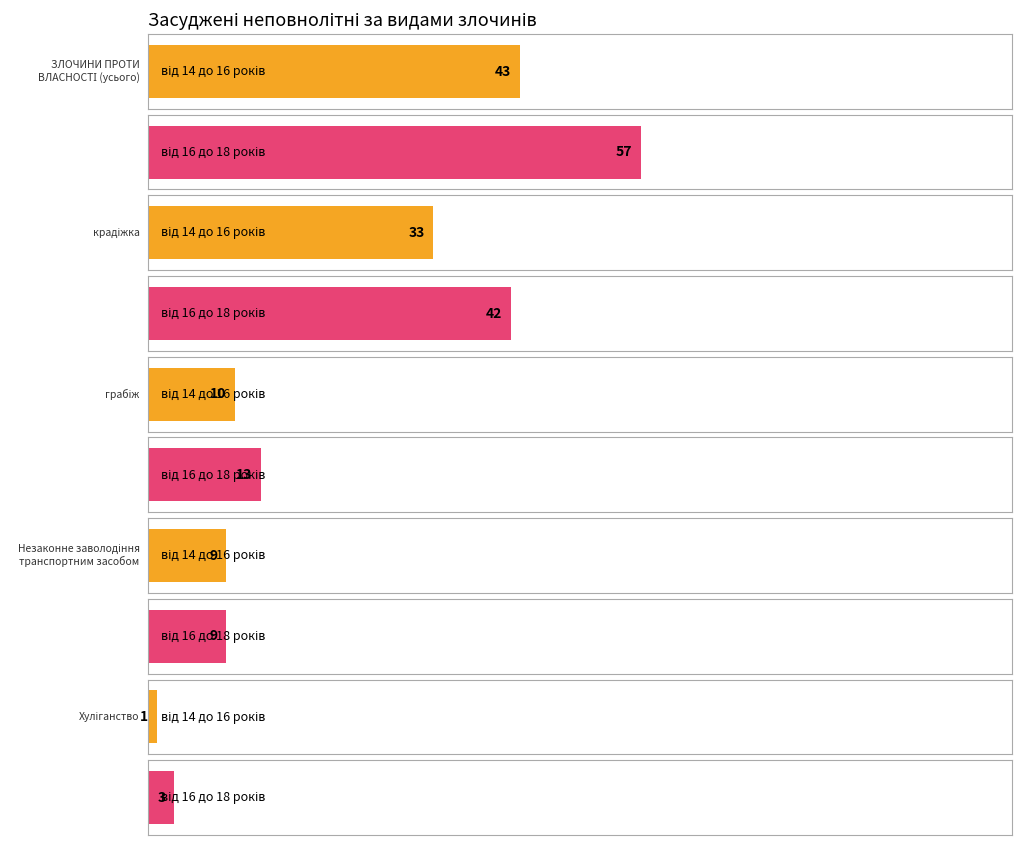

Is the value of average at Хуліганство greater than the value of maximum at грабіж?

No